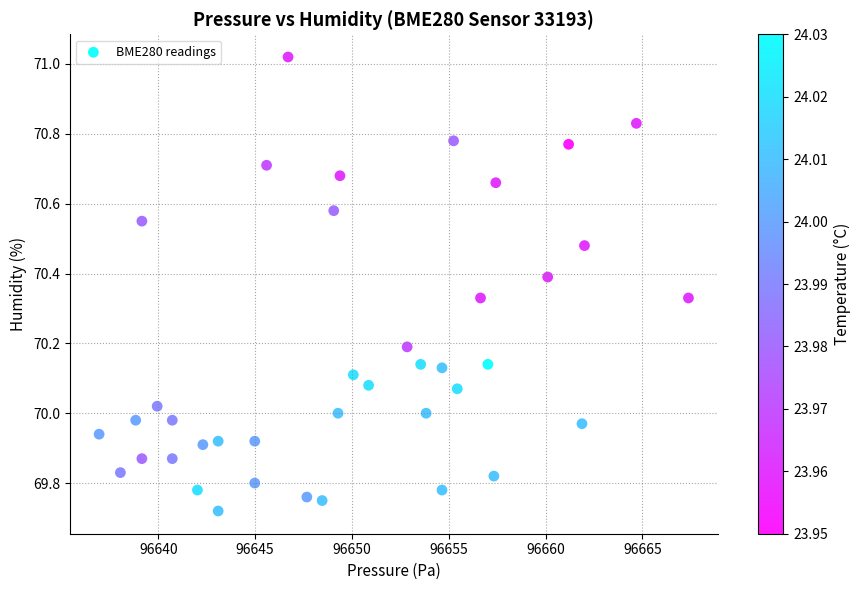

What is the range of Y values (max minus min)?

1.3